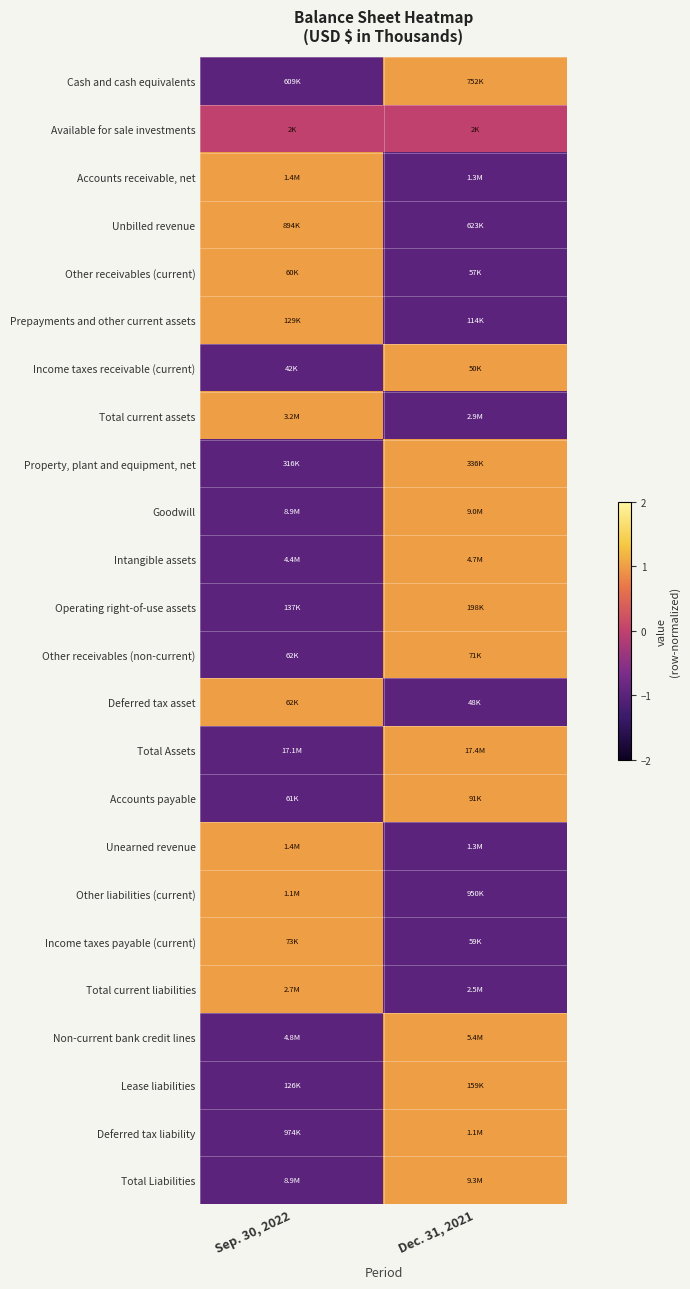

At how many categories does at least one series exceed 0?

2